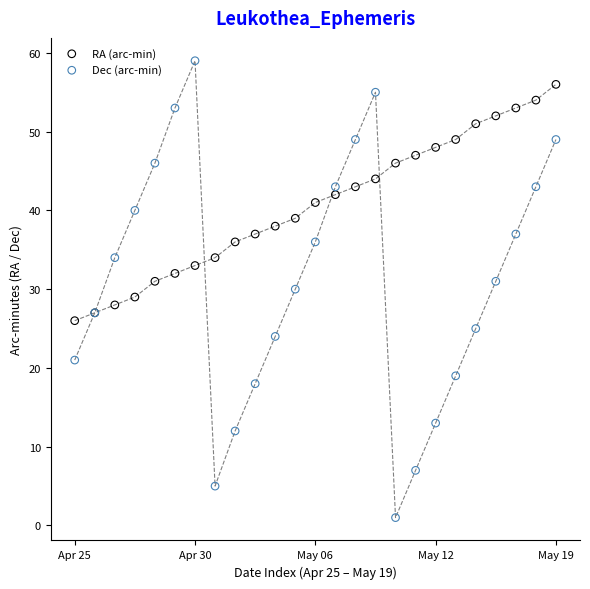

Which series reaches the minimum Y coordinate?

Dec (arc-min)